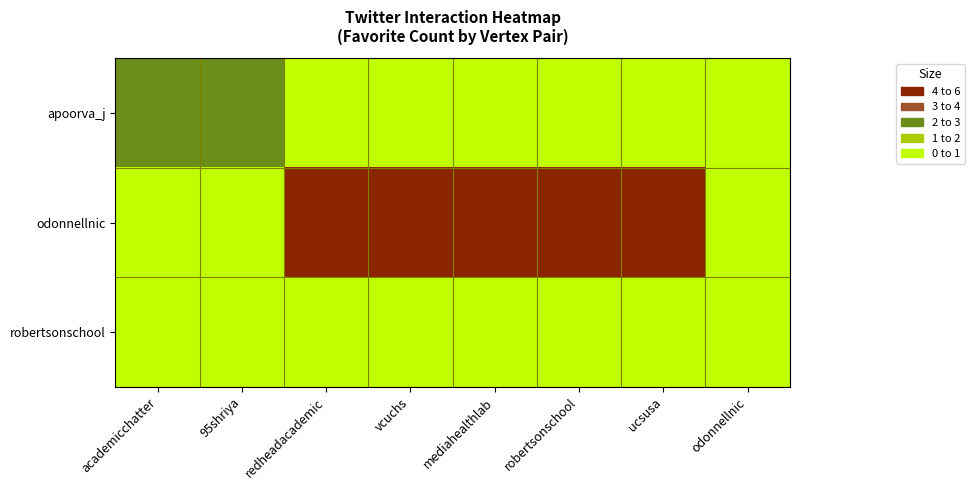

Reading left to right, list all the values displayed in this chart.

apoorva_j: academicchatter=2	95shriya=2	redheadacademic=0	vcuchs=0	mediahealthlab=0	robertsonschool=0	ucsusa=0	odonnellnic=0
odonnellnic: academicchatter=0	95shriya=0	redheadacademic=4	vcuchs=4	mediahealthlab=4	robertsonschool=4	ucsusa=4	odonnellnic=0
robertsonschool: academicchatter=0	95shriya=0	redheadacademic=0	vcuchs=0	mediahealthlab=0	robertsonschool=0	ucsusa=0	odonnellnic=0